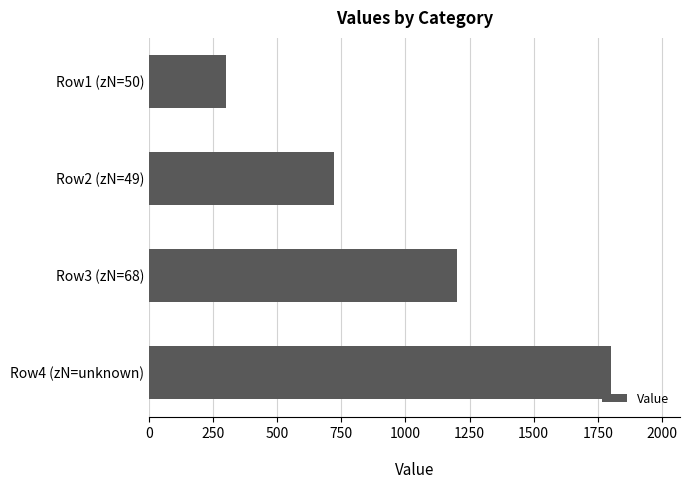

How many categories are shown in the chart?

4